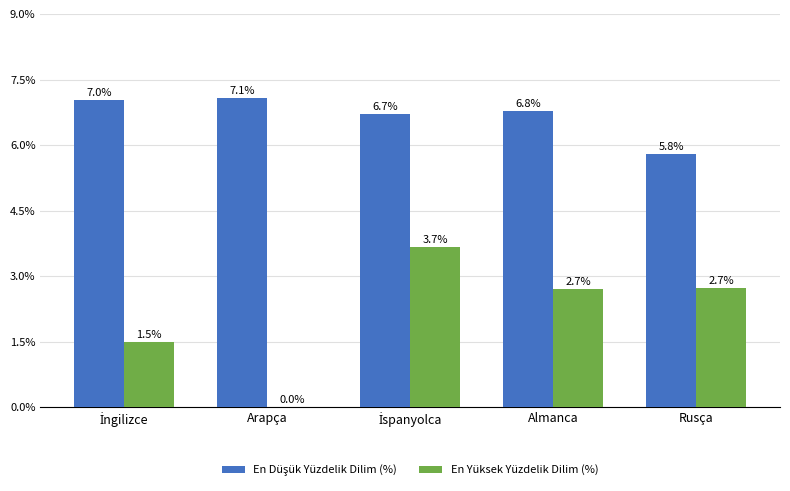

What is the sum of all En Yüksek Yüzdelik Dilim (%) values?

10.6